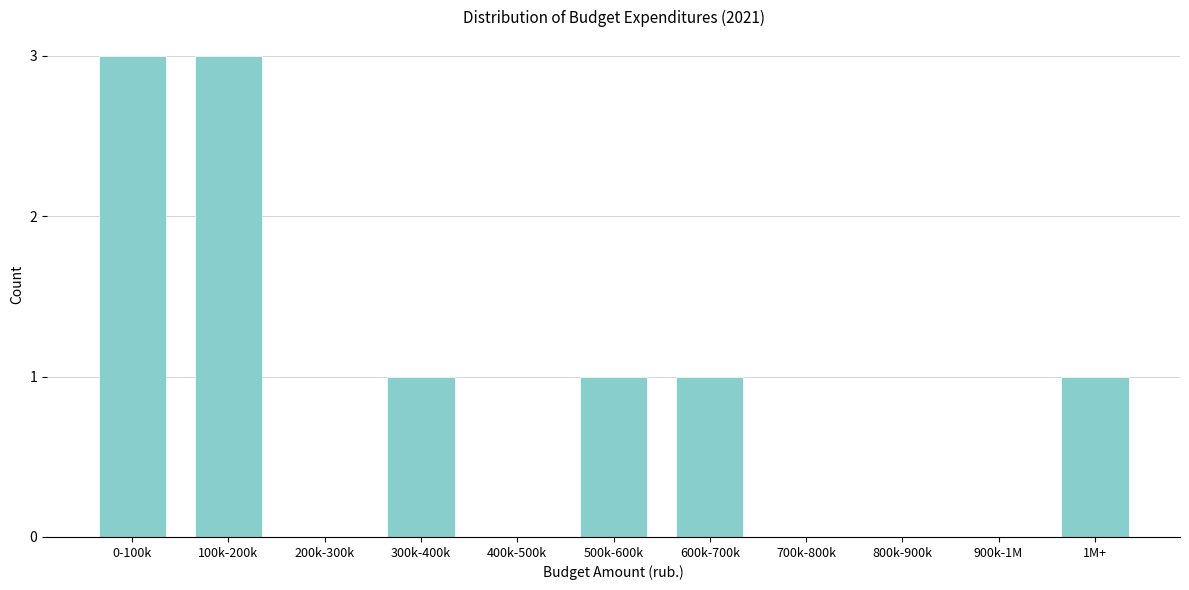

Reading left to right, transcribe all the data shown in this chart.

0-100k=3	100k-200k=3	200k-300k=0	300k-400k=1	400k-500k=0	500k-600k=1	600k-700k=1	700k-800k=0	800k-900k=0	900k-1M=0	1M+=1